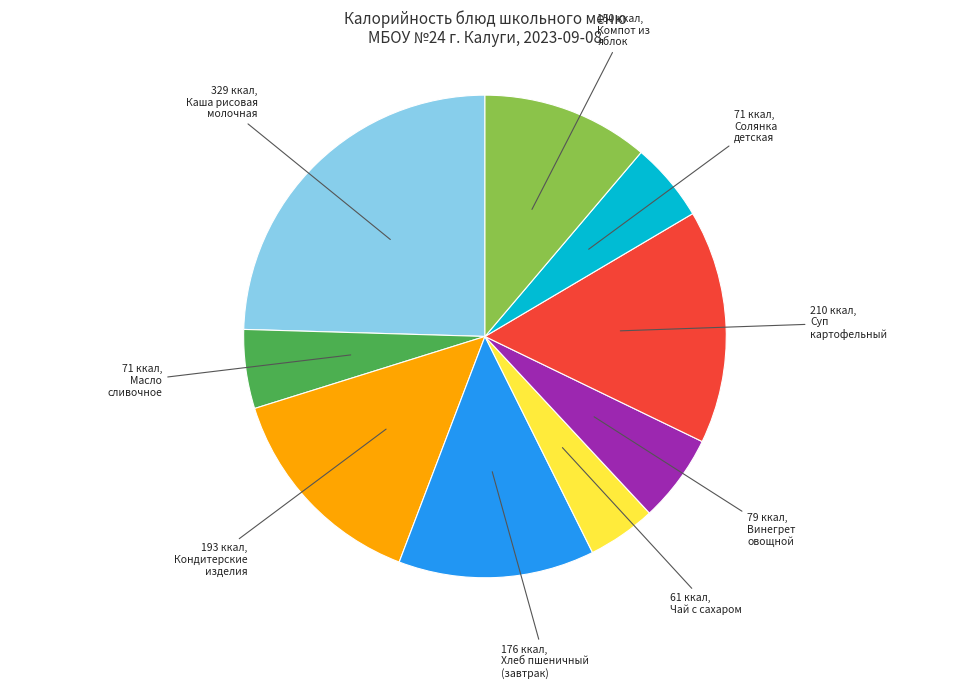

Is there any slice that represents more than half of the pie?

No